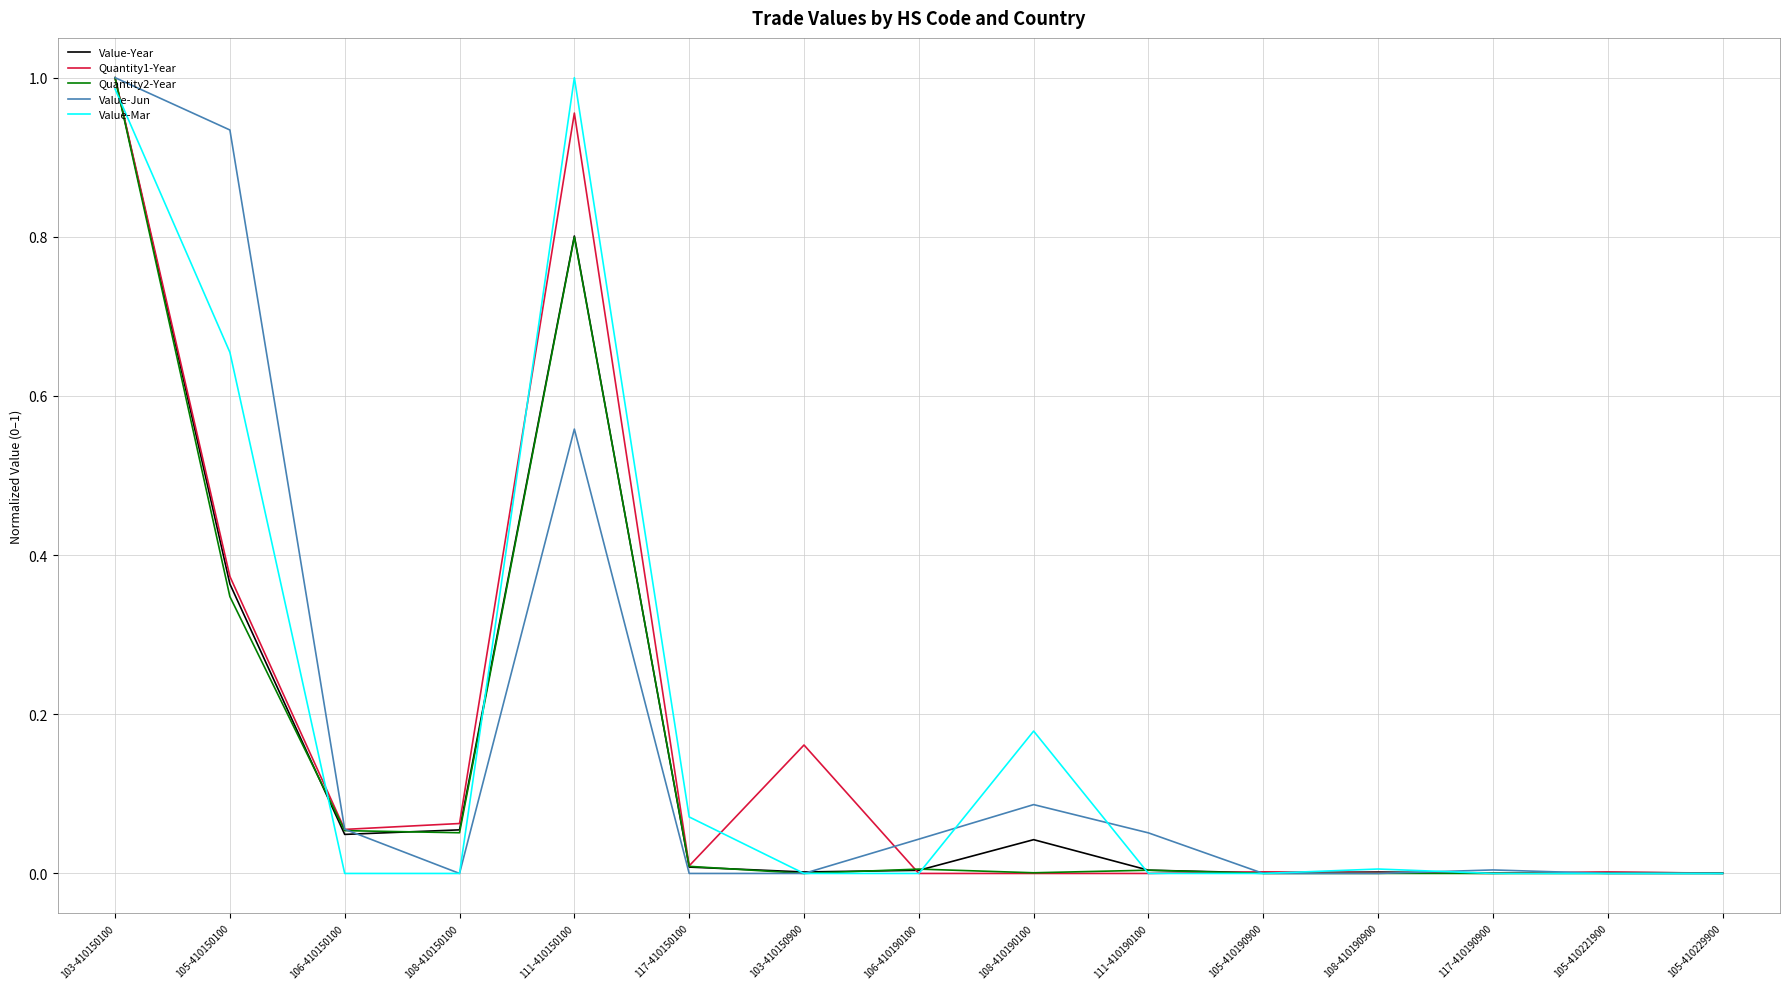

Which series changed the most between 105-410150100 and 108-410190100?

Value-Jun